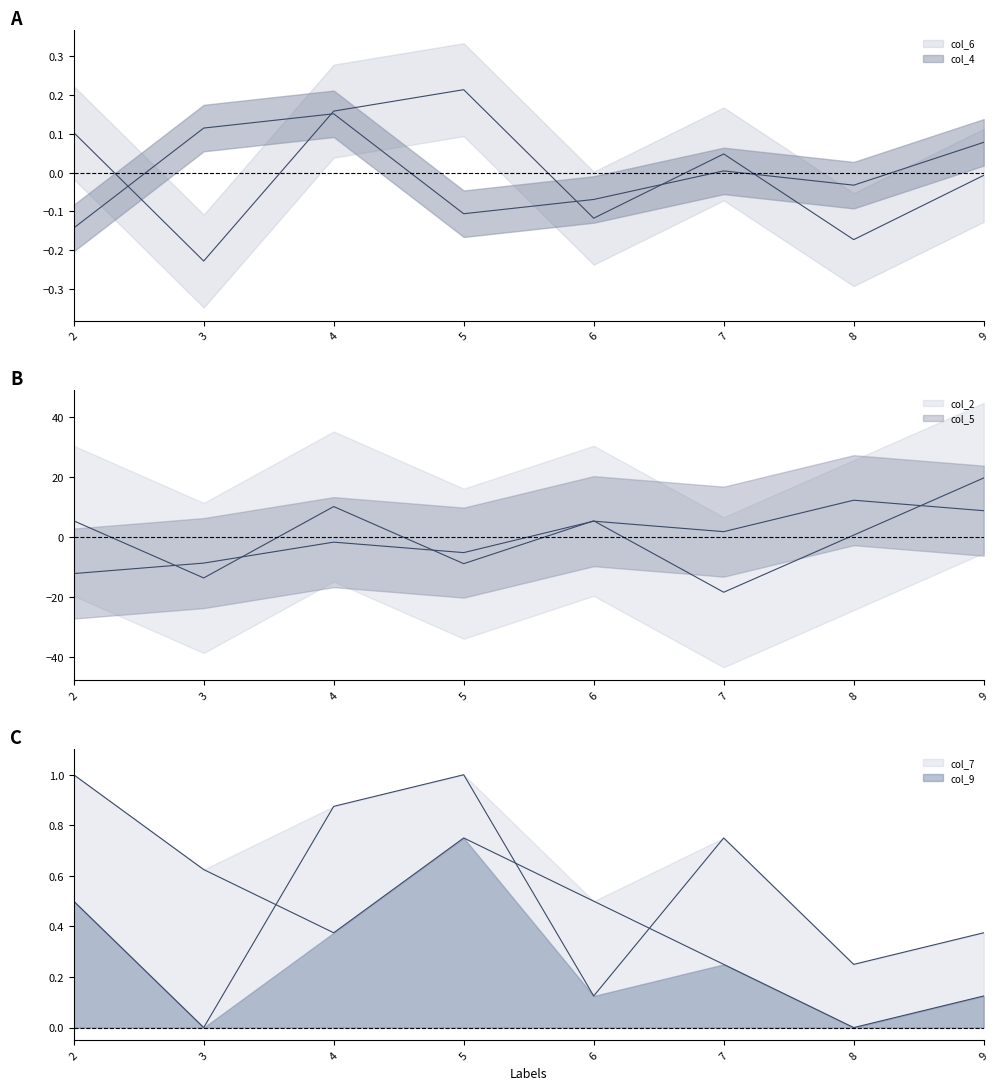

What is the smallest value displayed?

-18.4